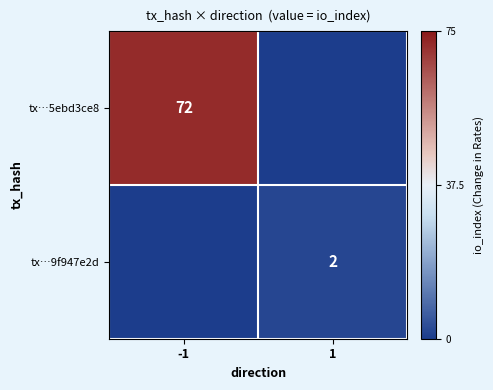

True or false: tx…5ebd3ce8 has a value of 106 at -1.

False